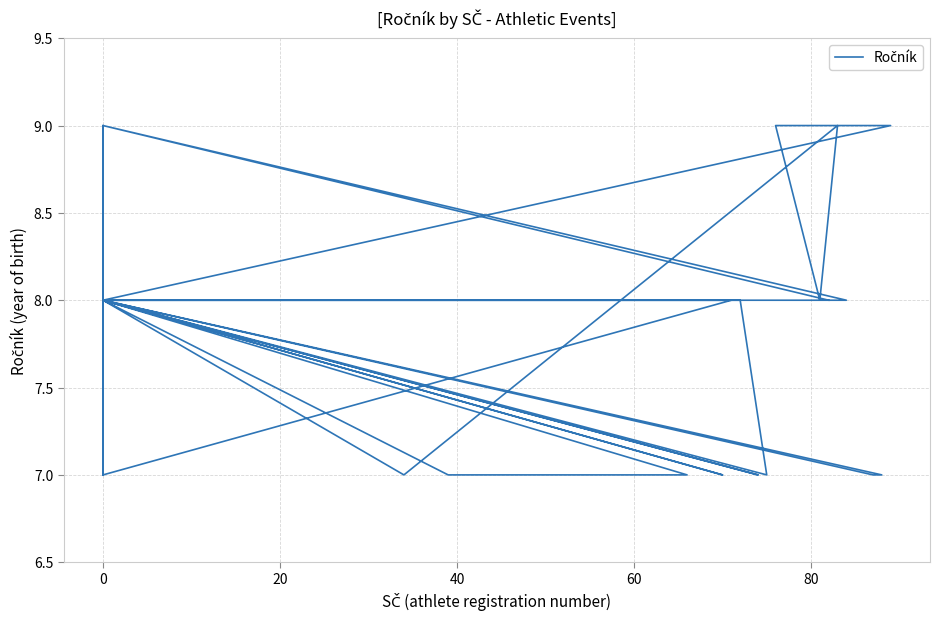

What is the difference between the values at 11 and 17?

1